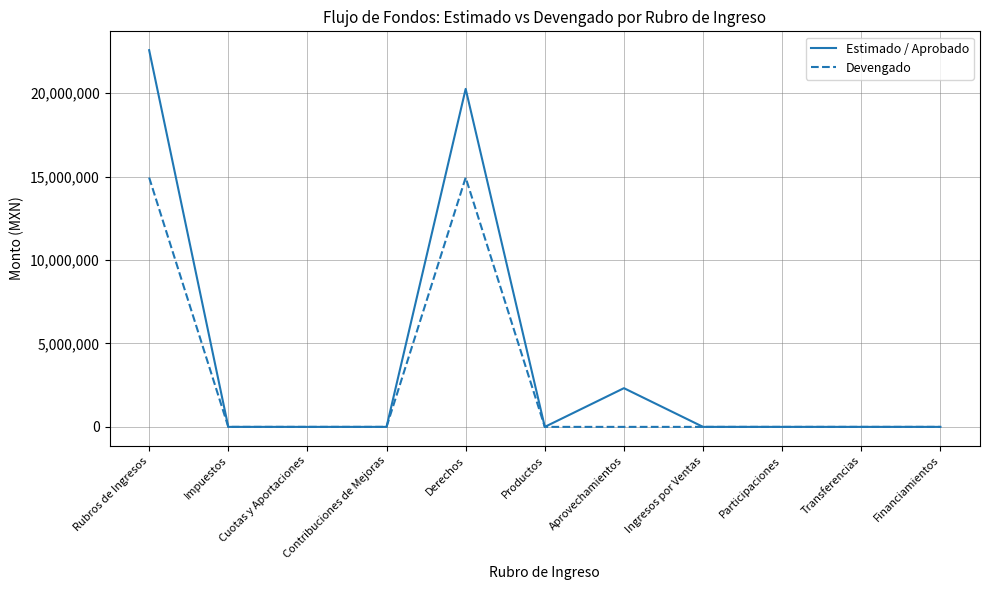

True or false: Estimado / Aprobado has a value of -10909904.0 at Participaciones.

False